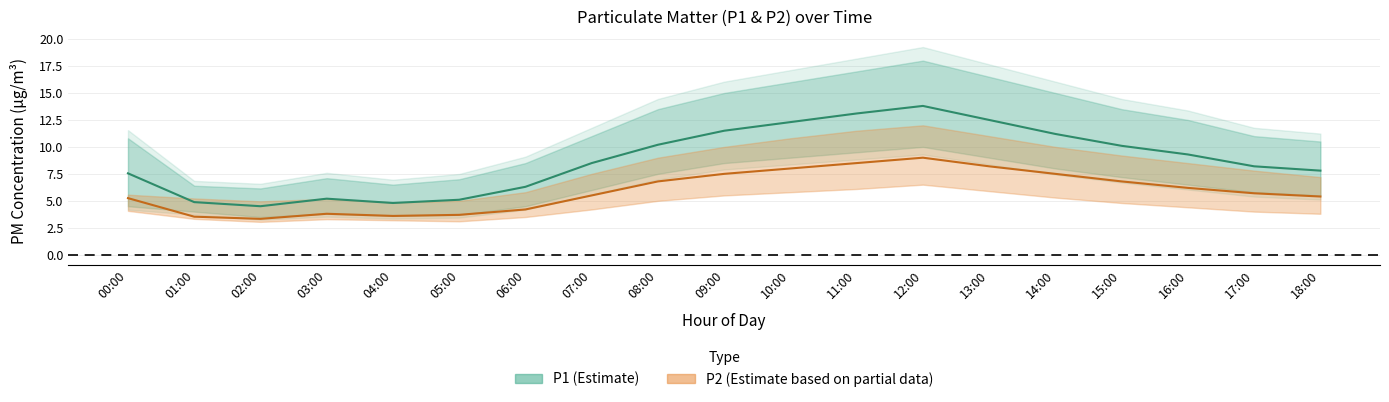

Which series has the largest total across all categories?

P1_upper